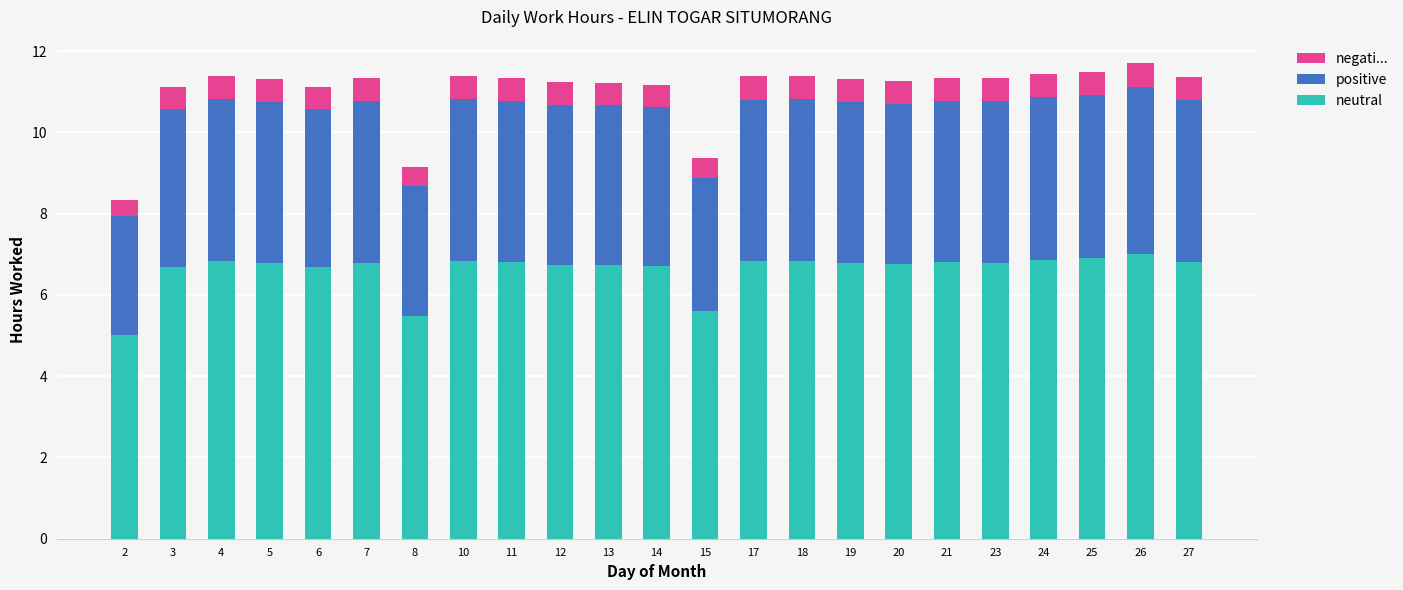

What is the difference between the second highest and second lowest values in the neutral series?

1.4